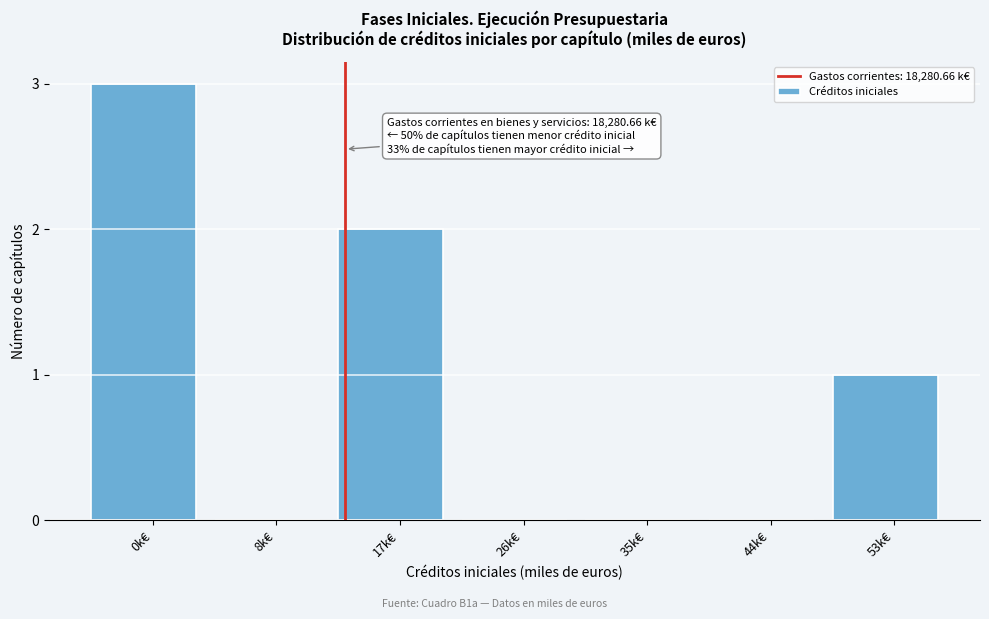

Reading left to right, transcribe all the data shown in this chart.

0k€=3	8k€=0	17k€=2	26k€=0	35k€=0	44k€=0	53k€=1